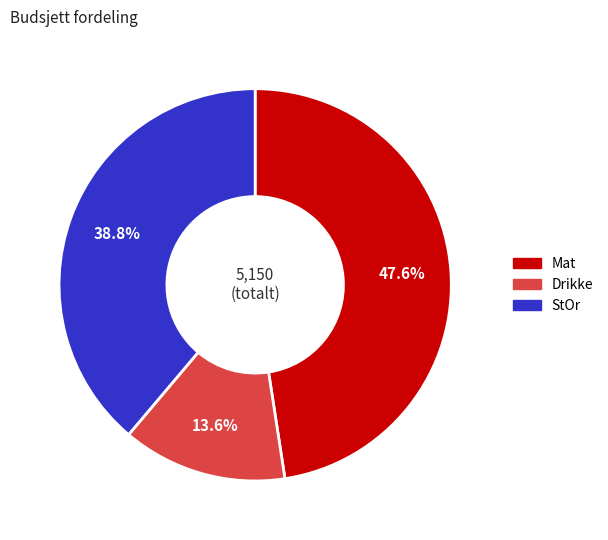

What percentage is the Mat slice, to the nearest percent?

48%